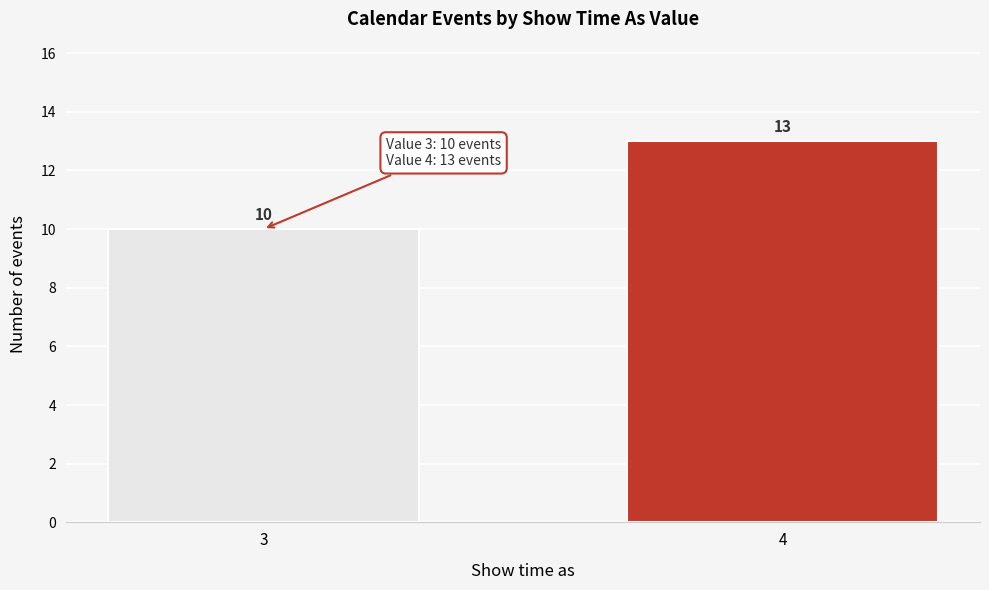

Reading left to right, extract all data points from this chart.

3=10	4=13